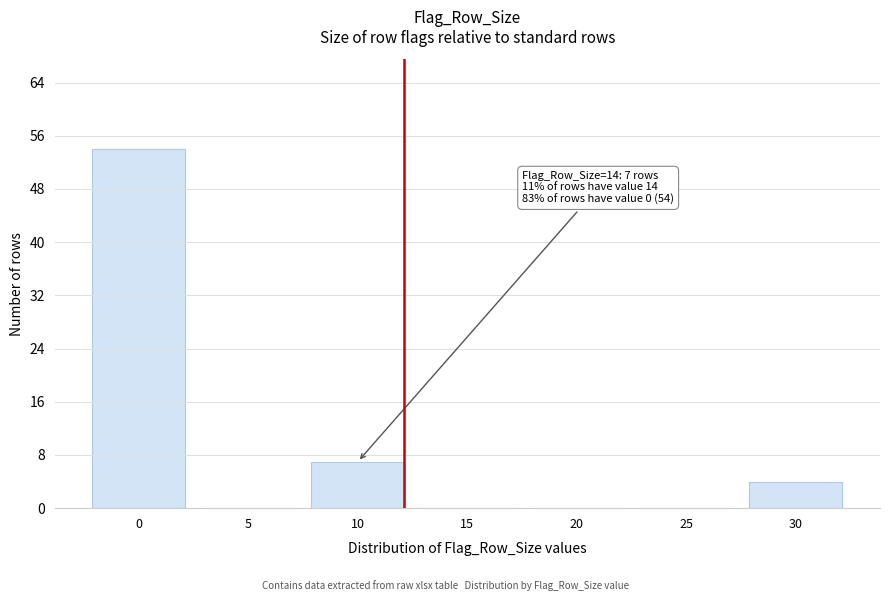

Reading left to right, transcribe all the data shown in this chart.

0=54	5=0	10=7	15=0	20=0	25=0	30=4